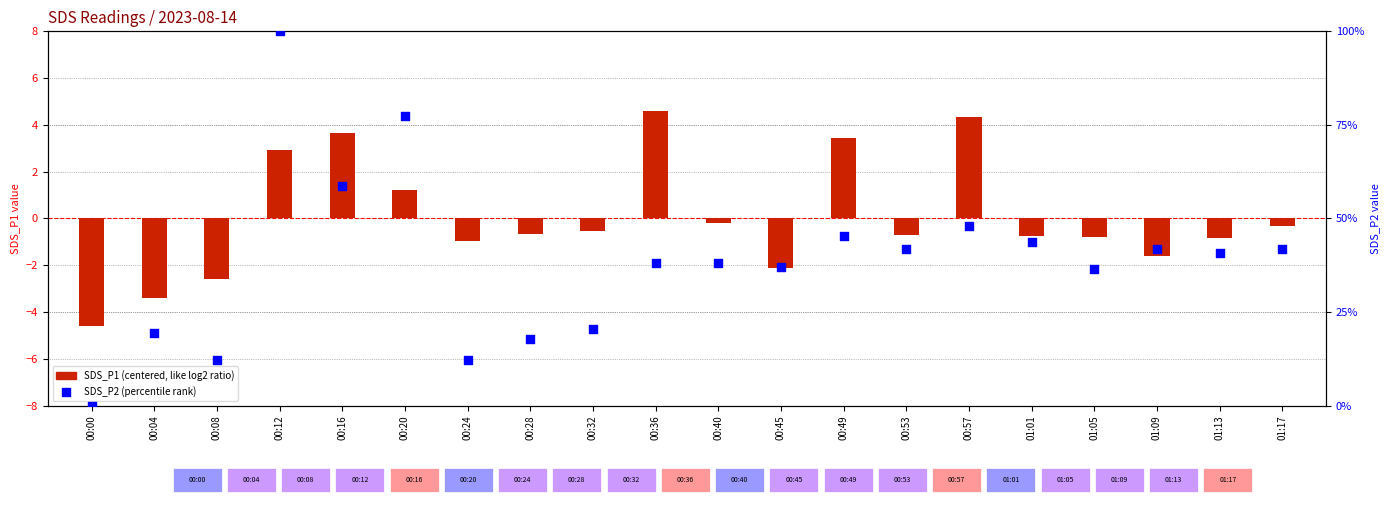

Is the value of SDS_P2 (percentile) at 00:20 greater than the value of SDS_P1 (centered) at 00:20?

Yes